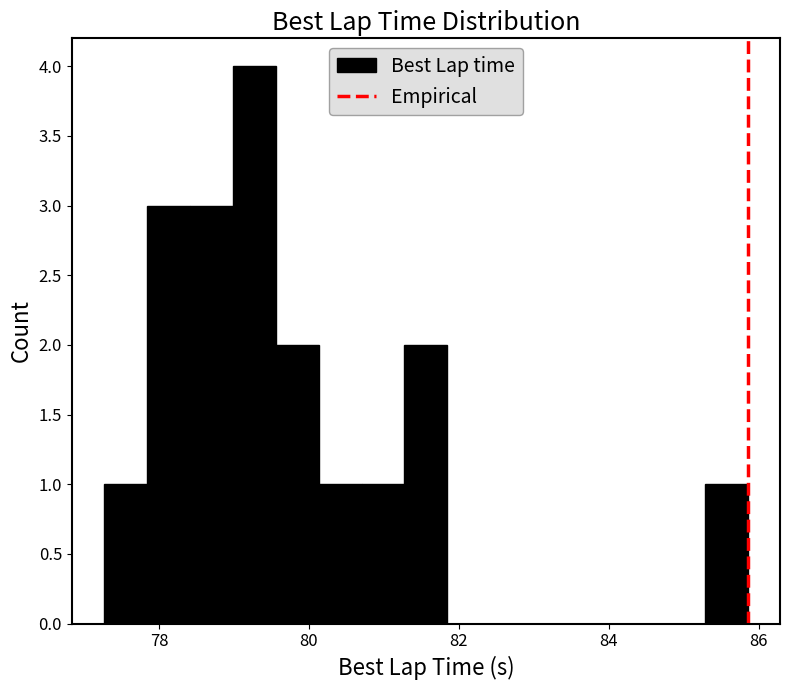

Read against the x-axis, roughly where is the centre of the tallest bar?

79.2